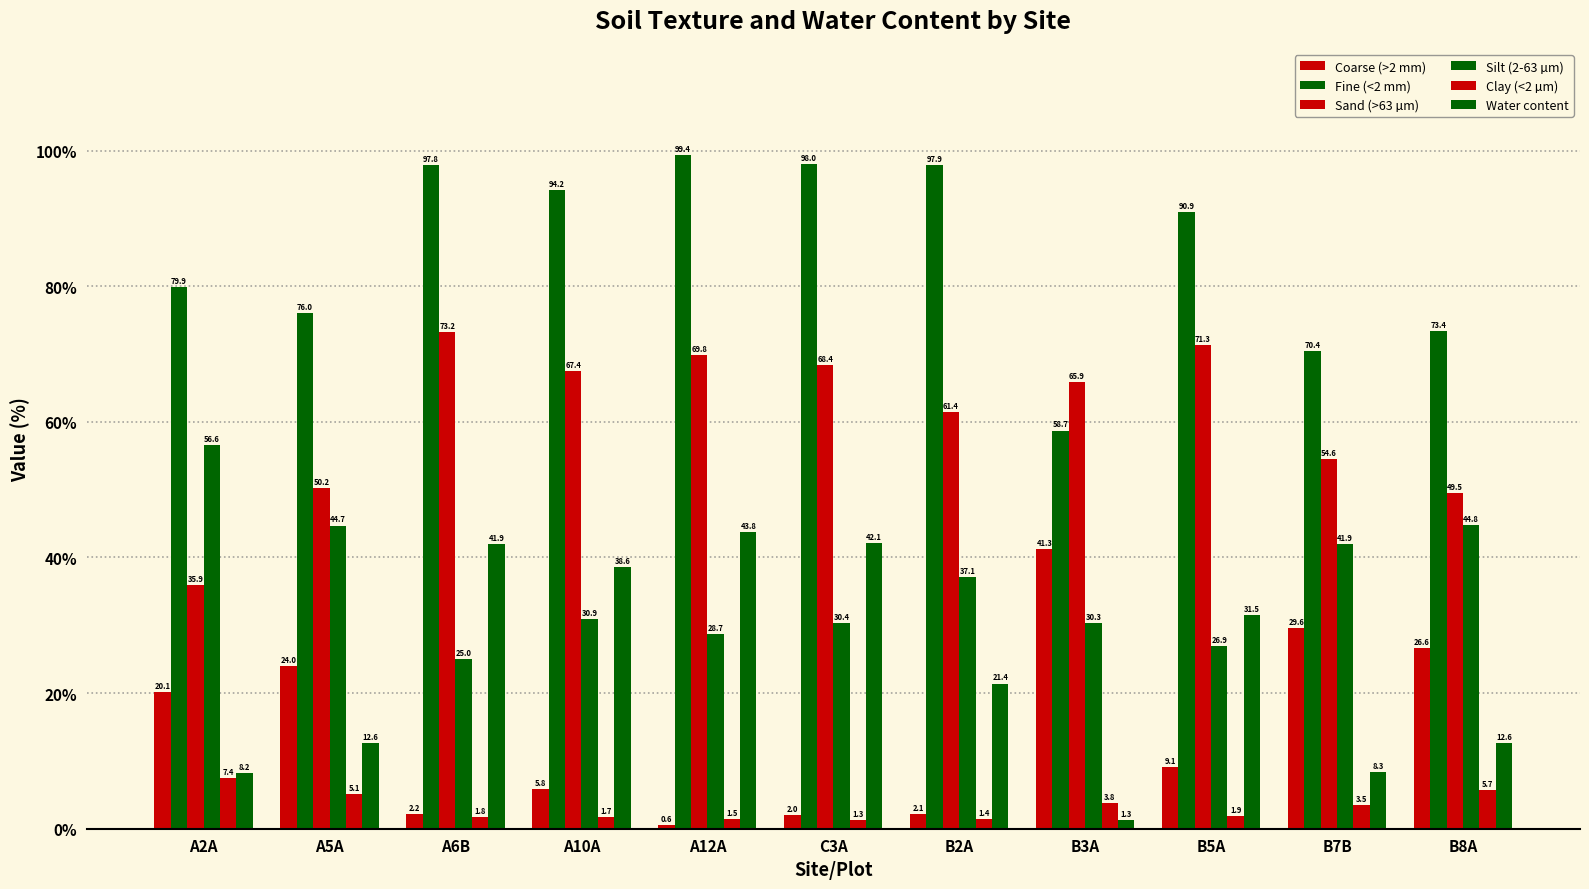

At A2A, list the series in order from smallest to largest.

Clay (<2 µm), Water content, Coarse (>2 mm), Sand (>63 µm), Silt (2-63 µm), Fine (<2 mm)